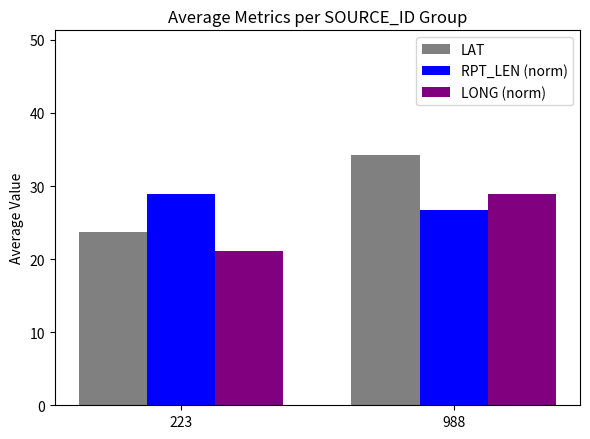

How many bars are there in each group?

3